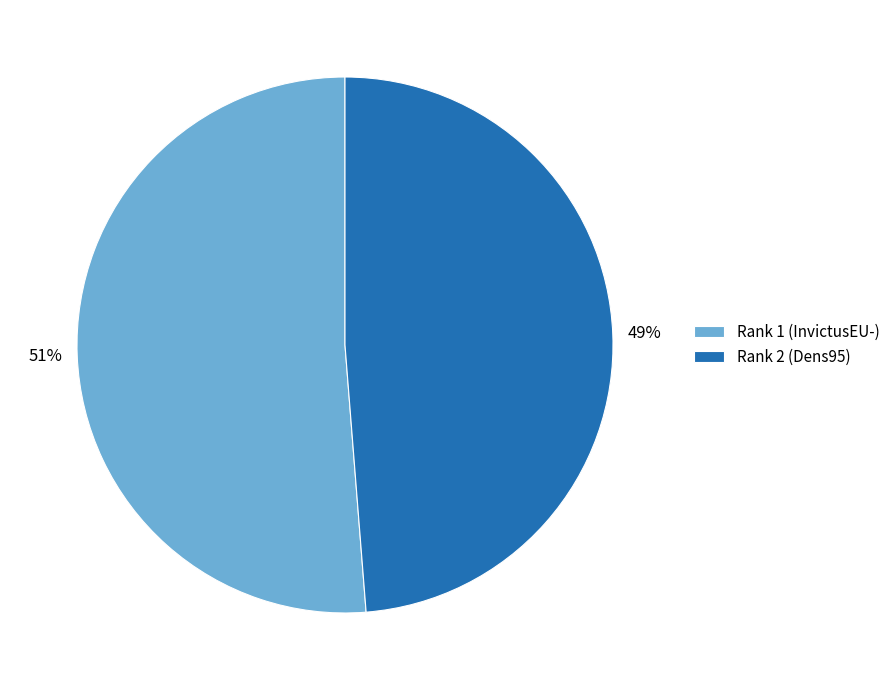

Does Rank 2 (Dens95) account for over 50% of the chart?

No